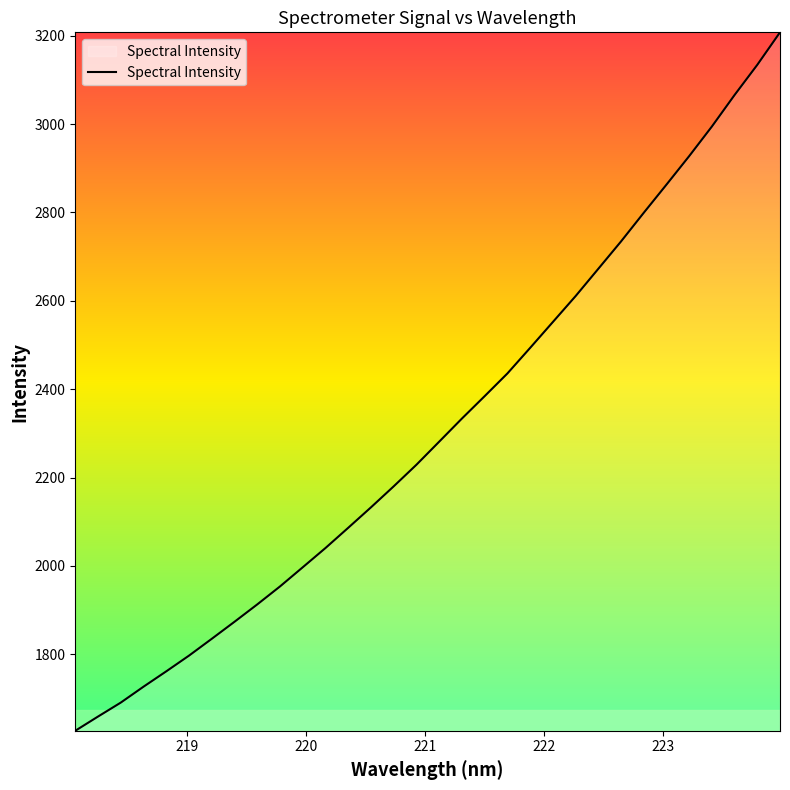

What is the difference between the maximum and minimum values?

1580.4